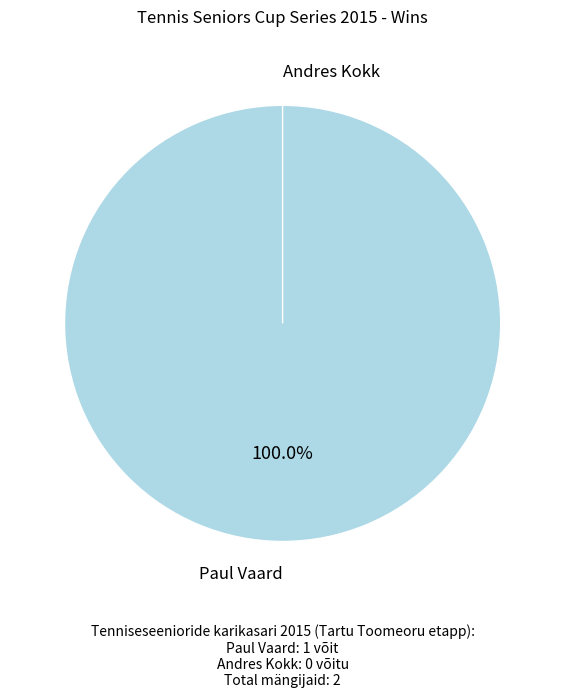

To the nearest percent, what is the average slice percentage?

50%